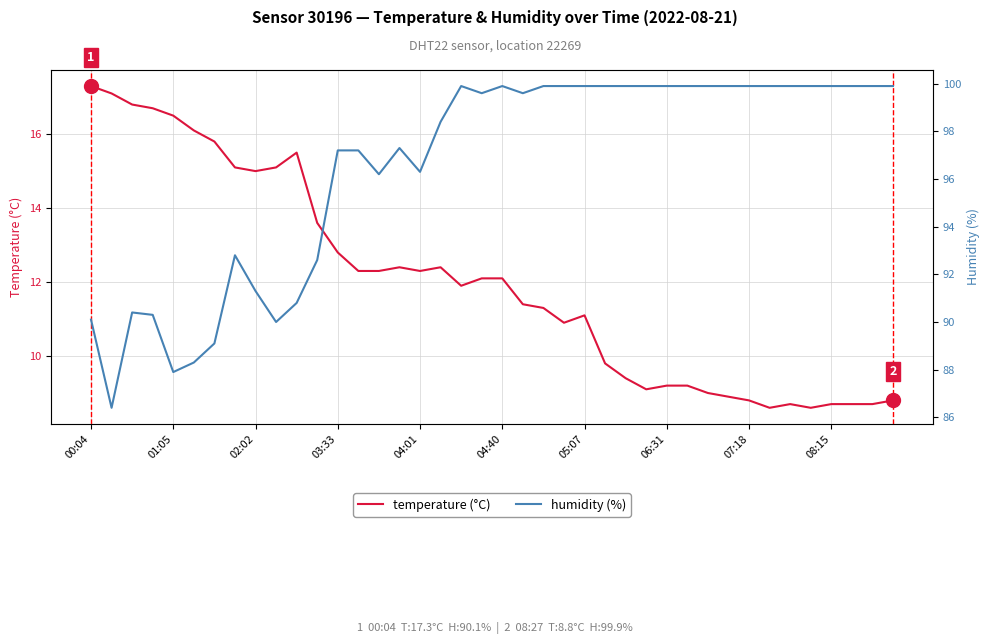

Is the value of temperature at 23 greater than the value of humidity at 39?

No